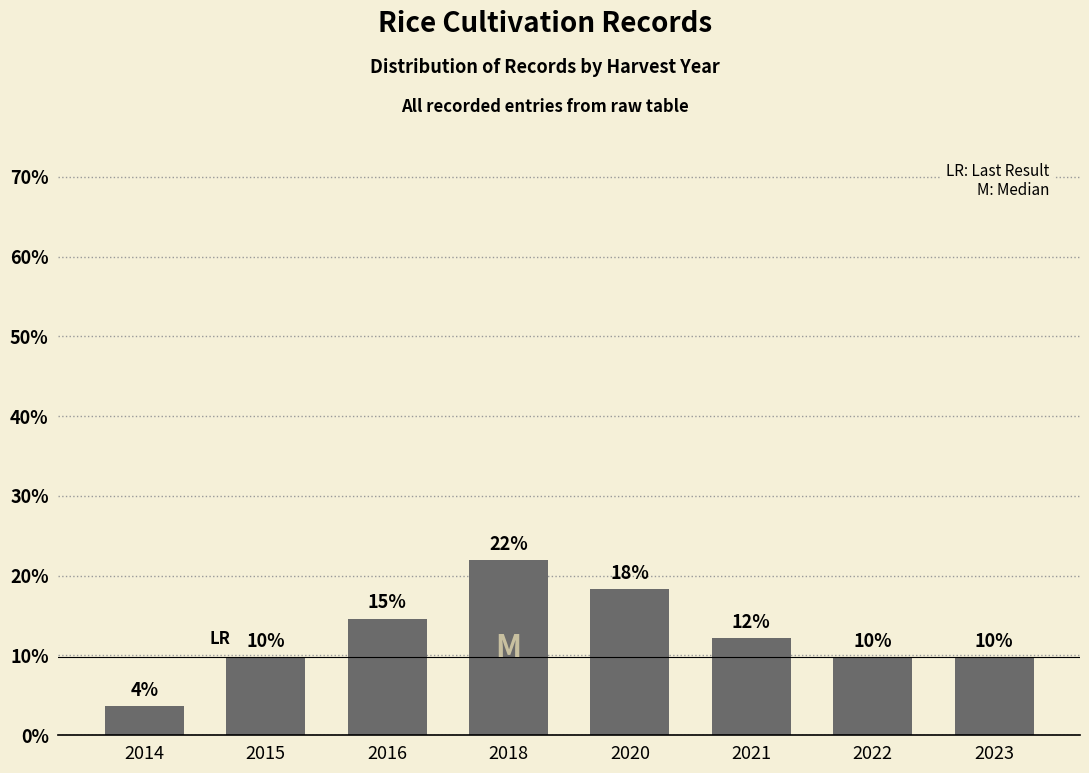

How many bars are there in total?

8